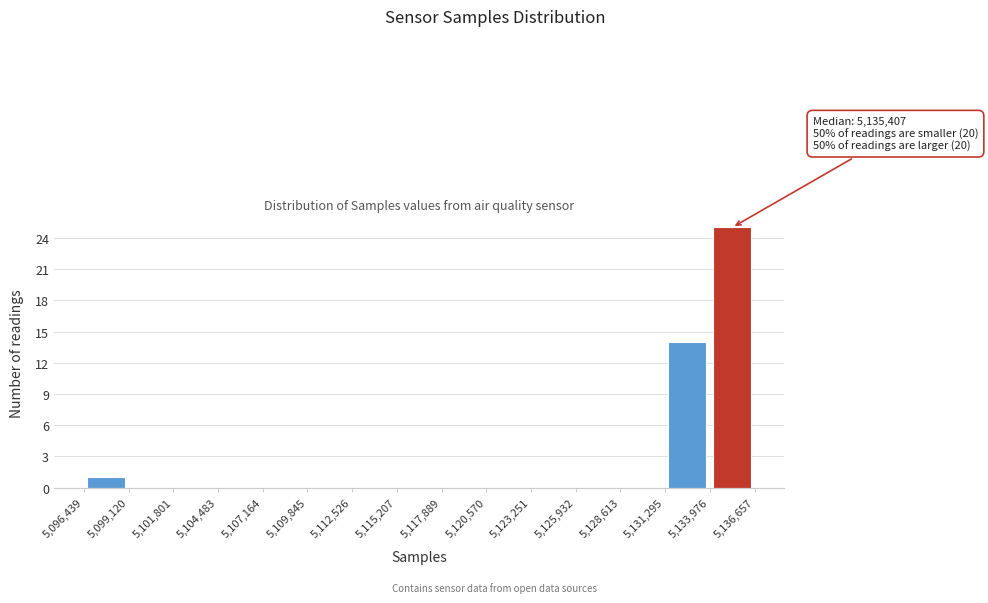

Which range on the x-axis has the tallest bar?

5,133,976 to 5,136,657